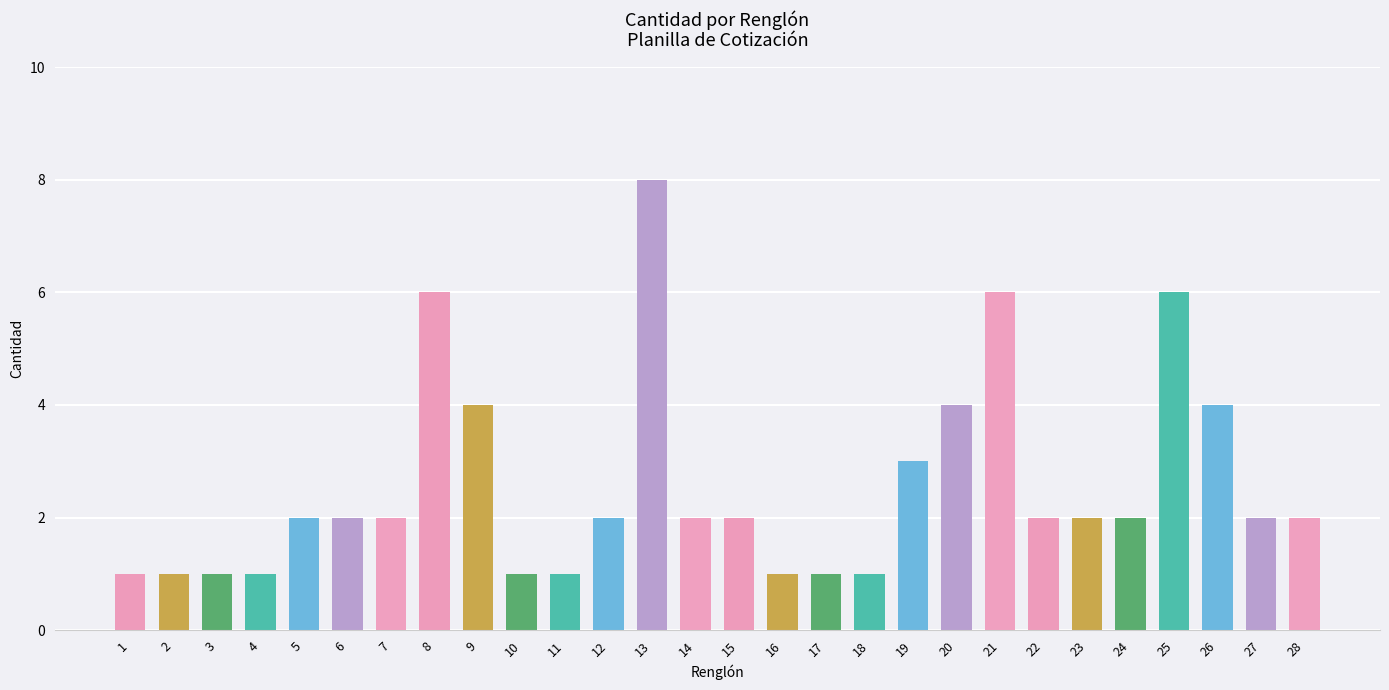

Count the values in the range 1 to 4.

24